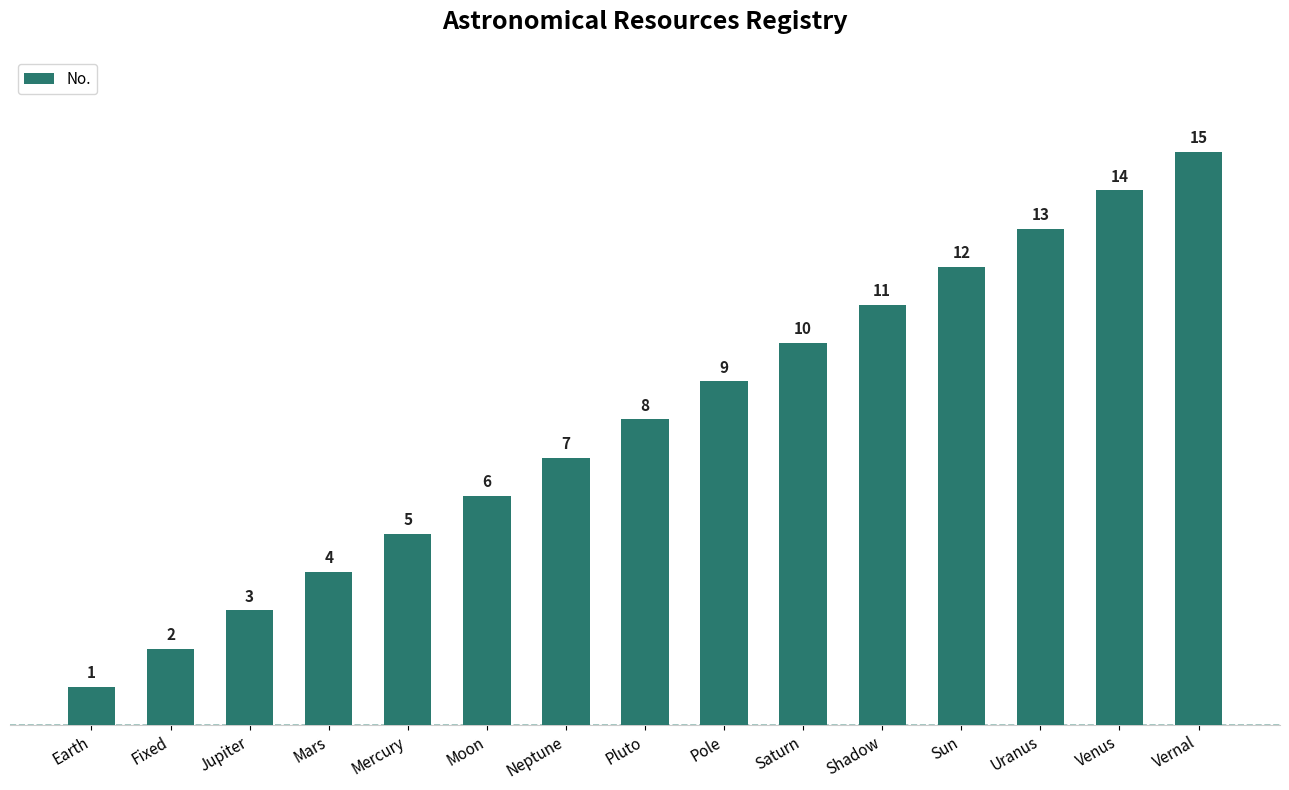

Rank the categories by value from lowest to highest.

Earth, Fixed, Jupiter, Mars, Mercury, Moon, Neptune, Pluto, Pole, Saturn, Shadow, Sun, Uranus, Venus, Vernal